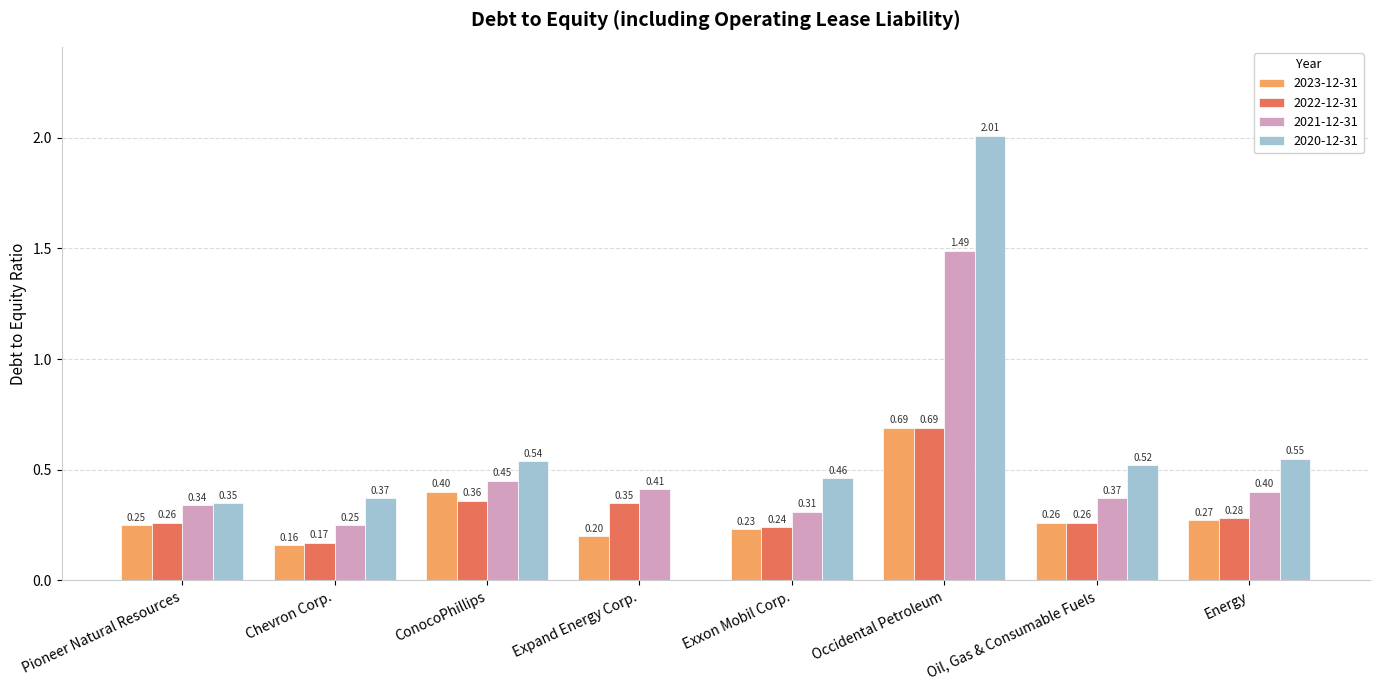

Which category has the highest value in the 2021-12-31 series?

Occidental Petroleum